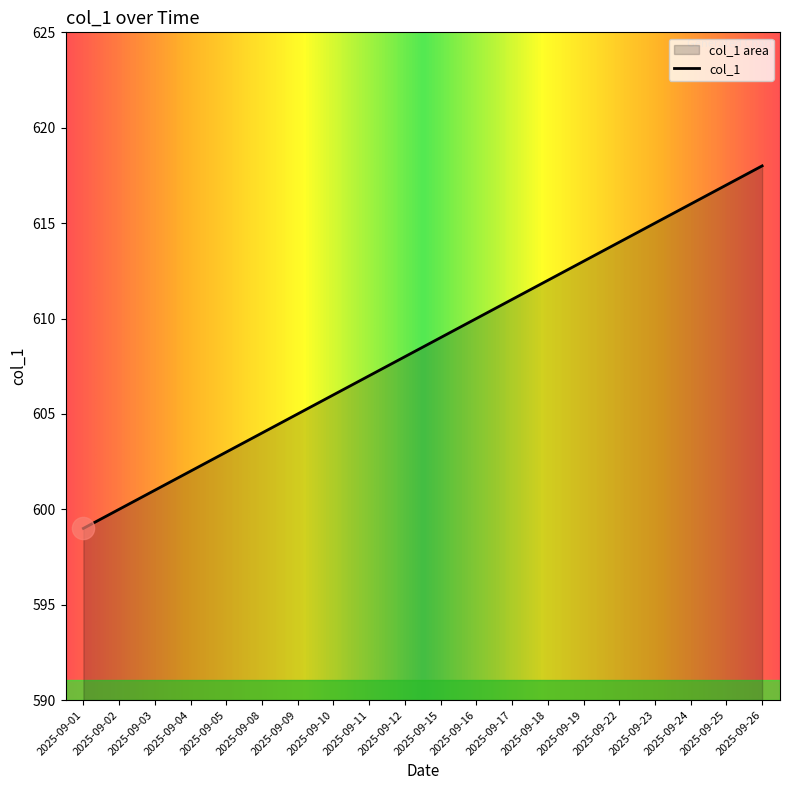

Reading left to right, what are all the values shown in this chart?

599	600	601	602	603	604	605	606	607	608	609	610	611	612	613	614	615	616	617	618